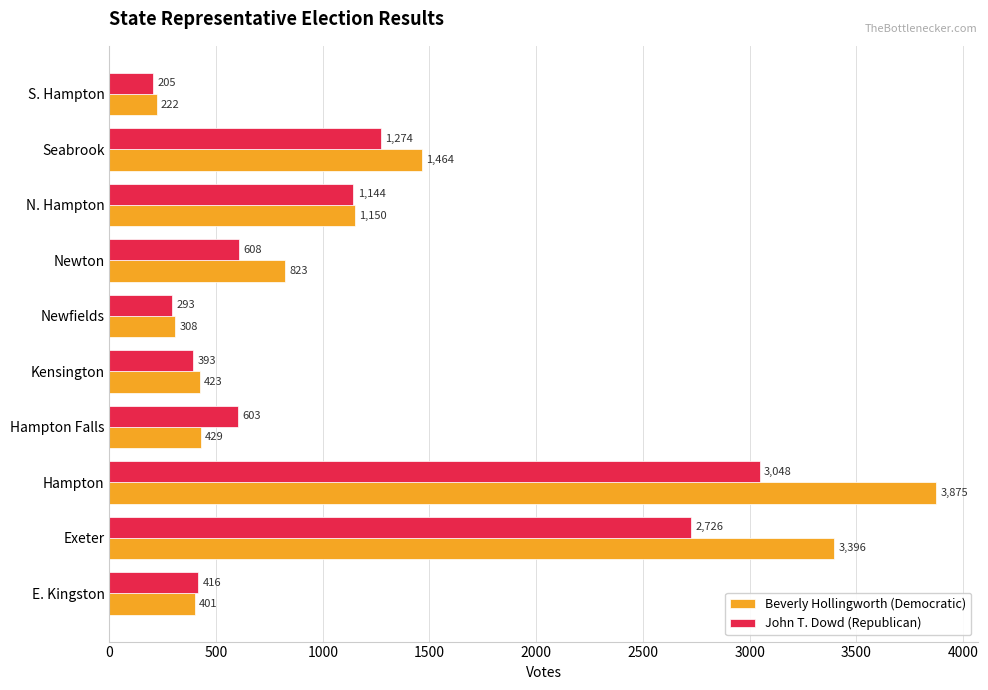

Which series changed the most between Exeter and Hampton?

Beverly Hollingworth (Democratic)